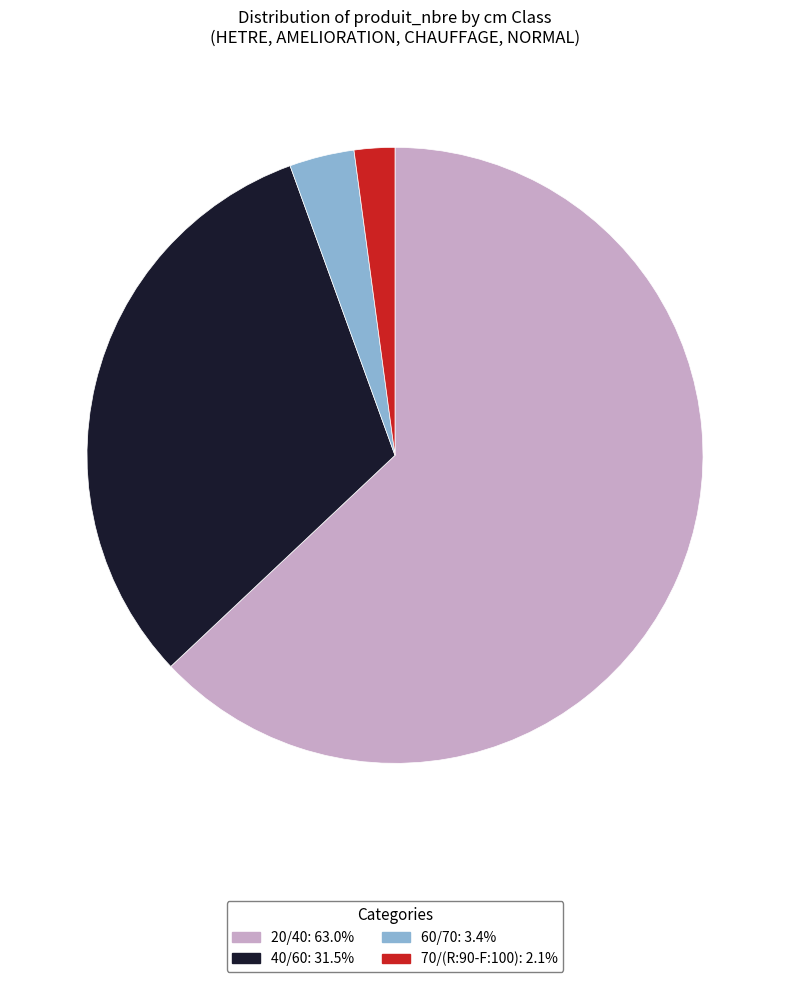

Do 20/40 and 40/60 together represent more than half of the pie?

Yes